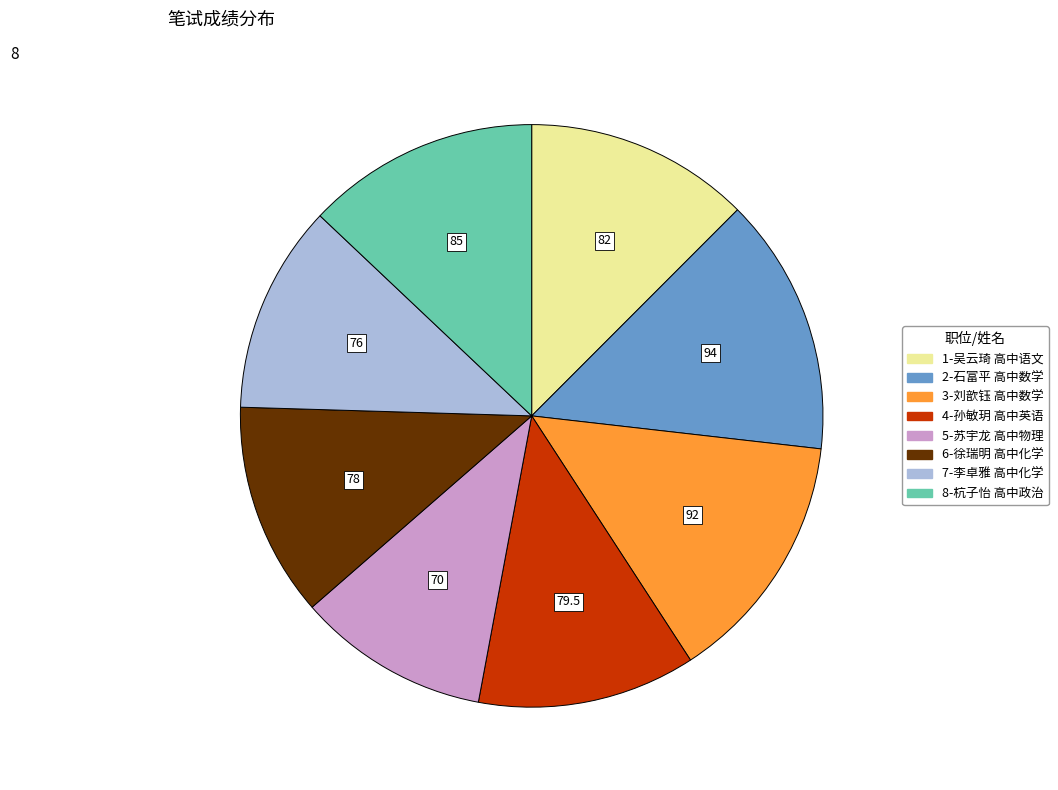

What is the smallest slice in the pie chart?

5-苏宇龙 高中物理